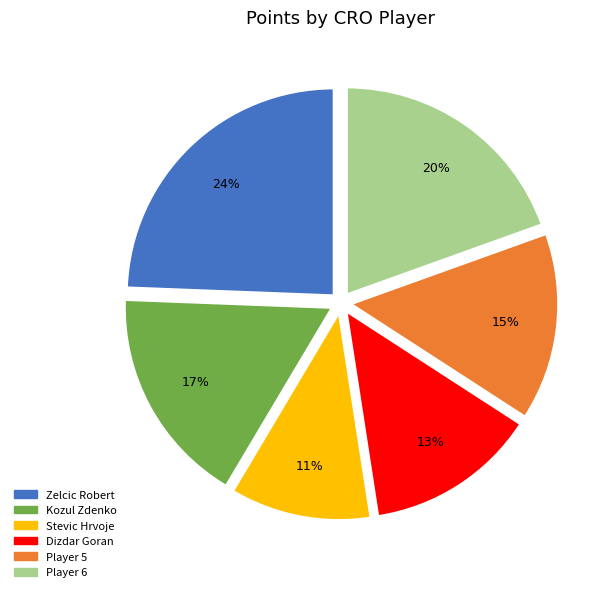

Is there a majority slice in this chart?

No